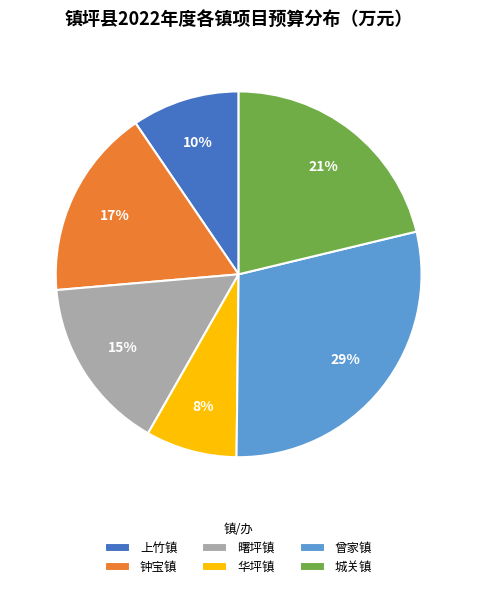

Is 曾家镇 the majority of the pie?

No